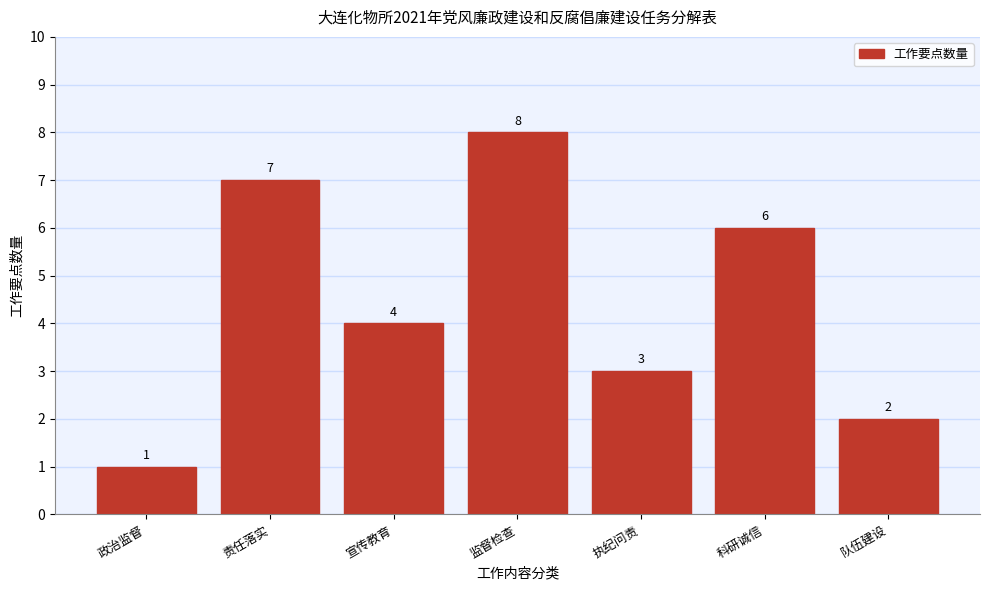

Reading left to right, what are all the values shown in this chart?

政治监督=1	责任落实=7	宣传教育=4	监督检查=8	执纪问责=3	科研诚信=6	队伍建设=2